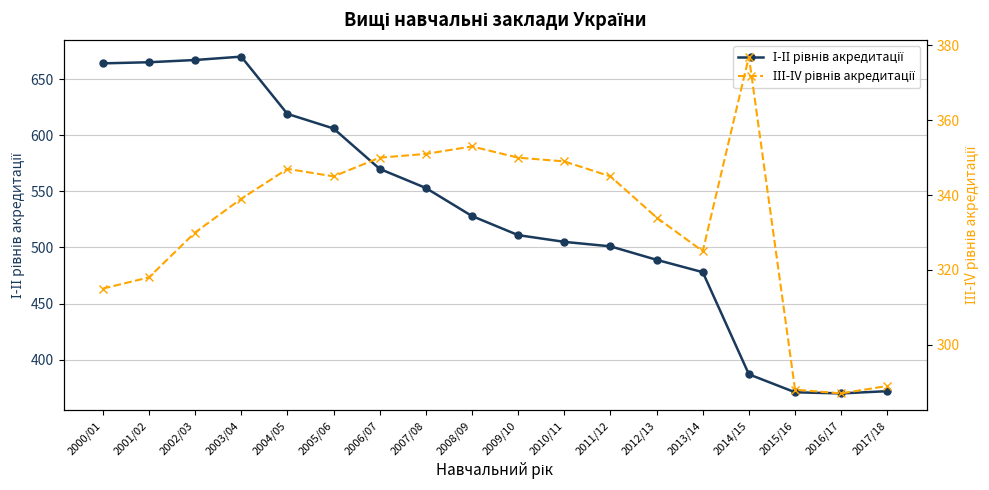

Is the value of І-ІІ рівнів акредитації at 2003/04 greater than the value of ІІІ-ІV рівнів акредитації at 2011/12?

Yes